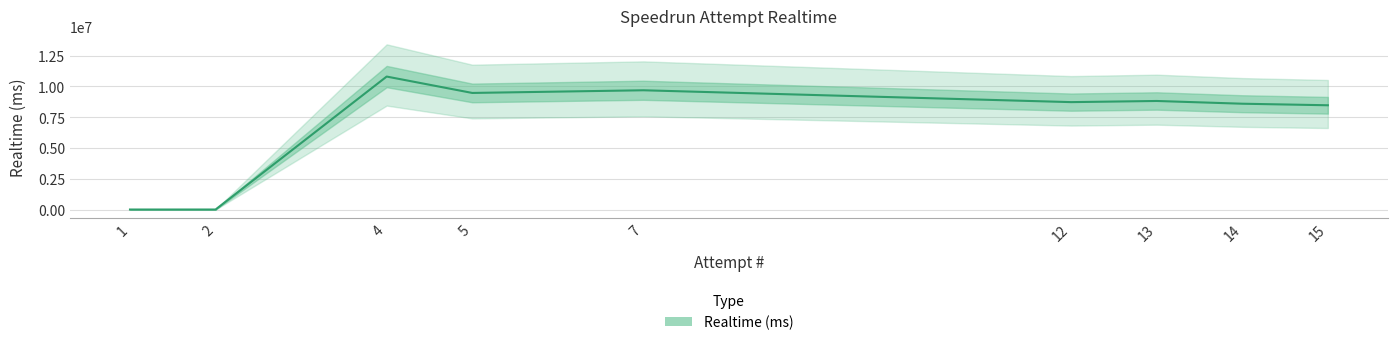

At which category does the chart reach its minimum across all series?

1